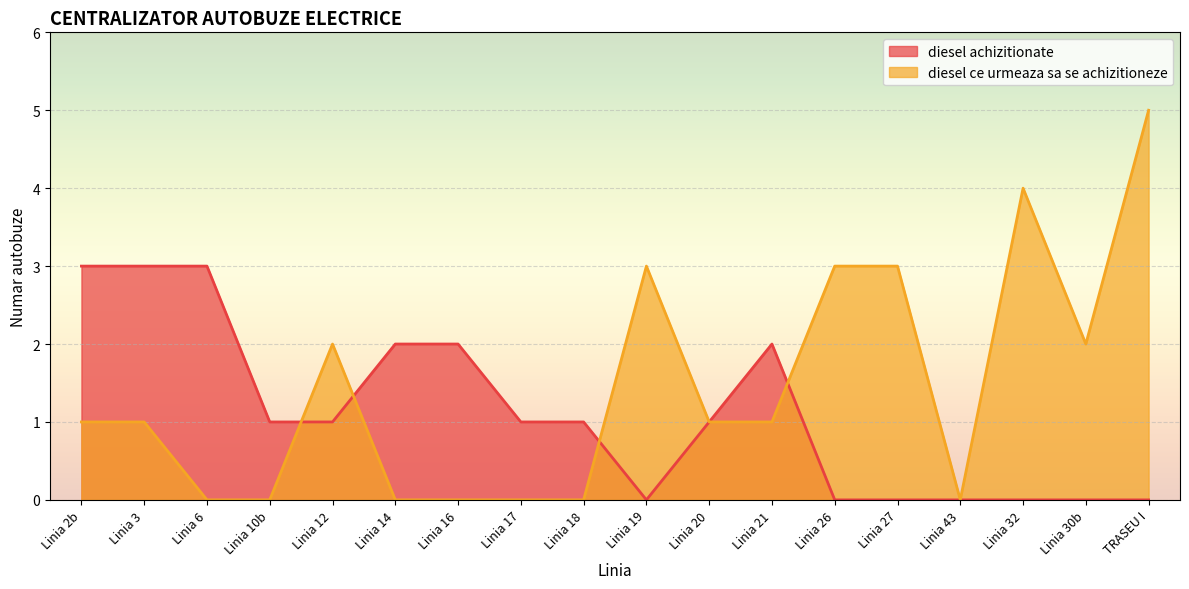

Between which two adjacent categories do diesel ce urmeaza sa se achizitioneze and diesel achizitionate first intersect?

Linia 10b and Linia 12